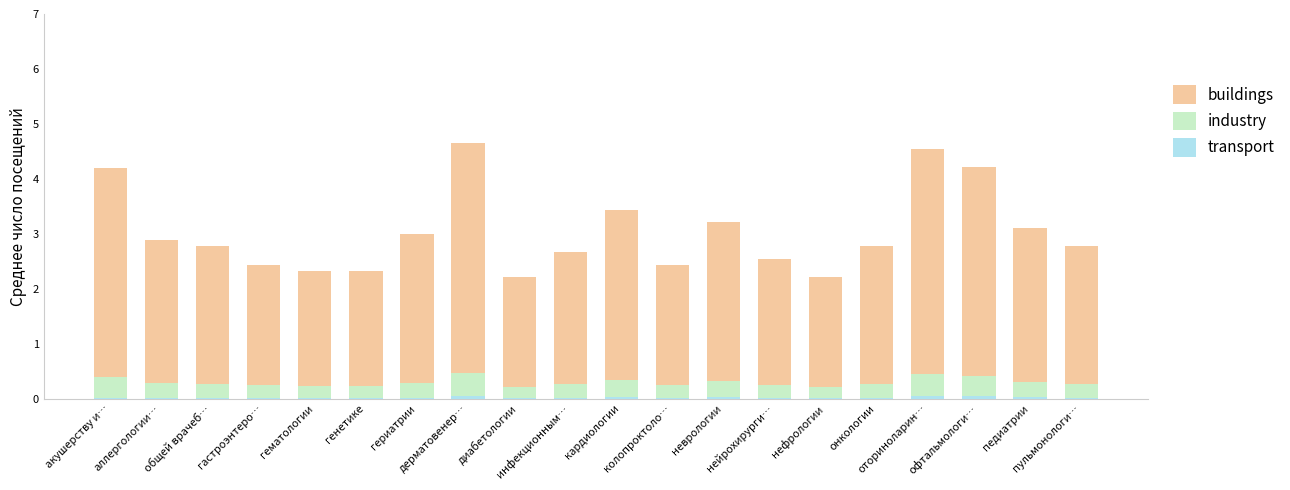

What is the average value of the buildings series?

2.7